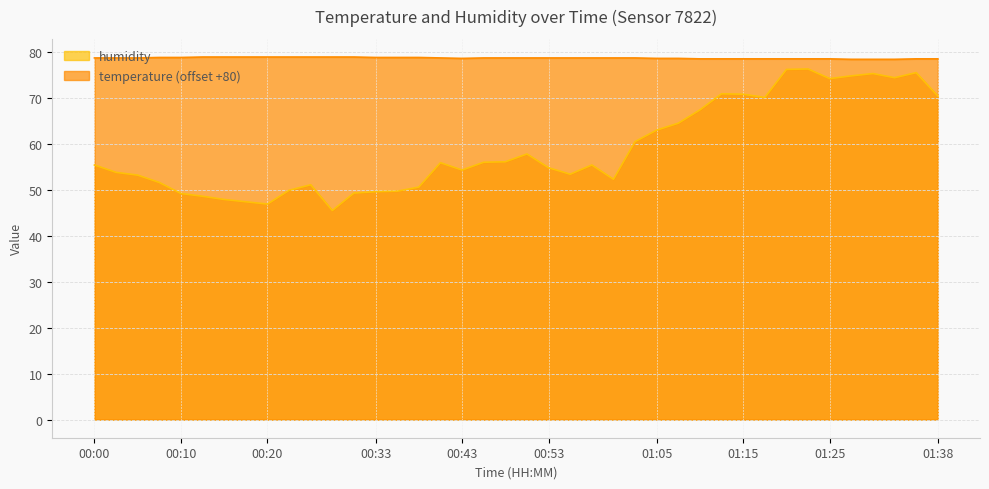

The humidity series shows 25.3 at 00:50. True or false?

False